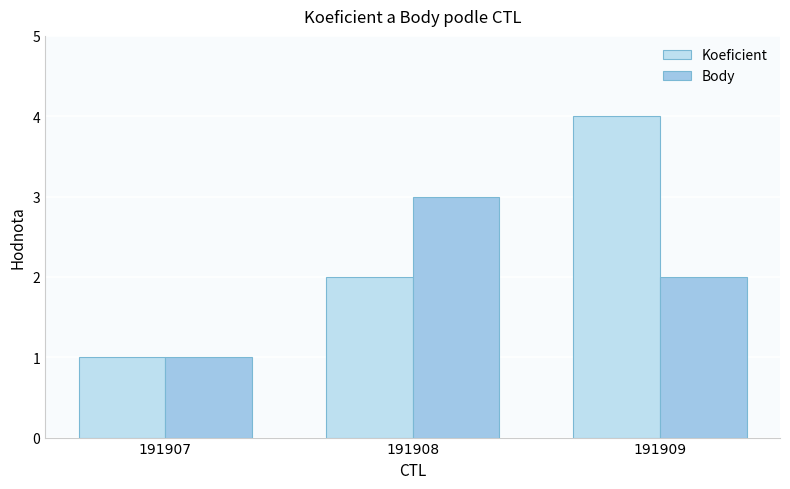

Rank the series at 191908 from highest to lowest value.

Body, Koeficient